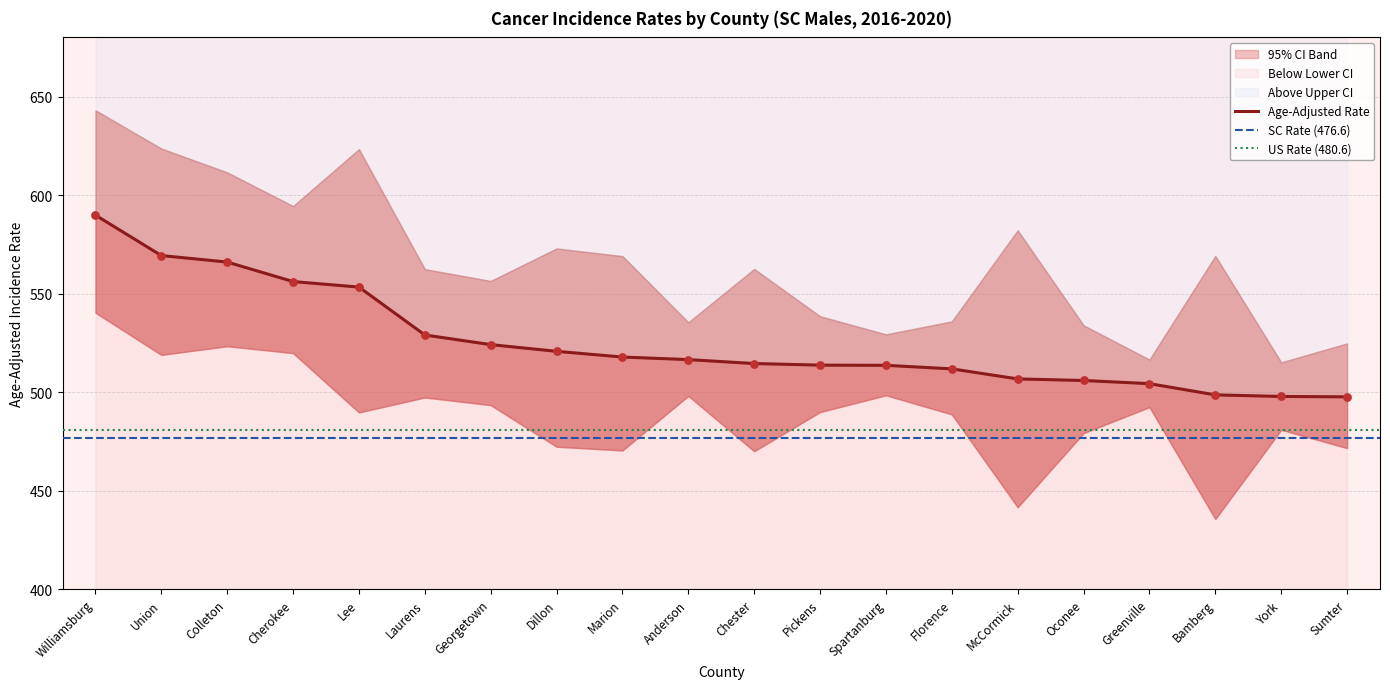

Is the value of Upper 95% CI at Marion greater than the value of Lower 95% CI at Anderson?

Yes